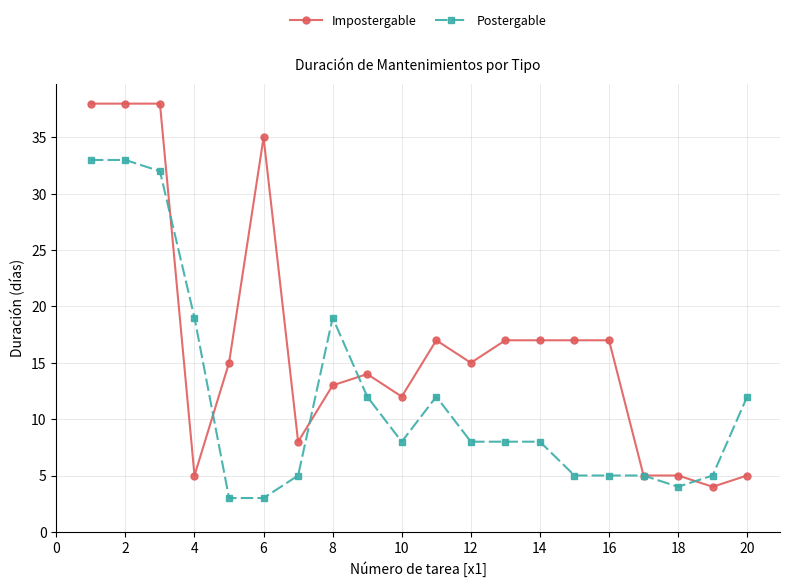

Is this an area chart (filled region under the line)?

No